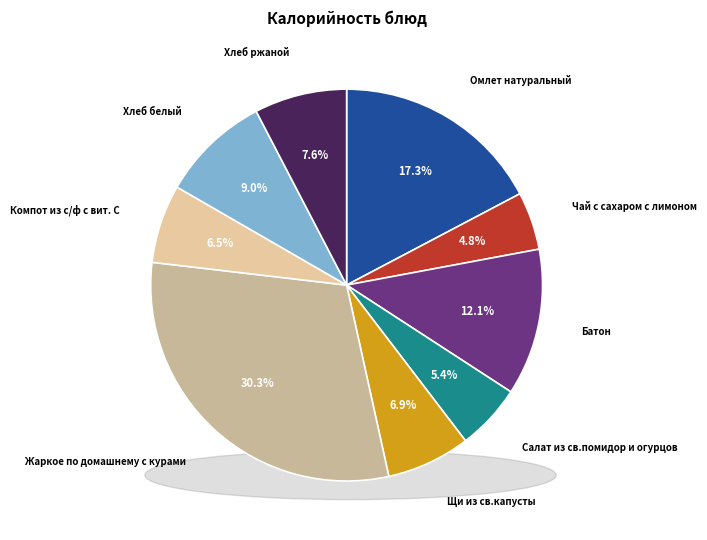

What is the largest slice in the pie chart?

Жаркое по домашнему с курами